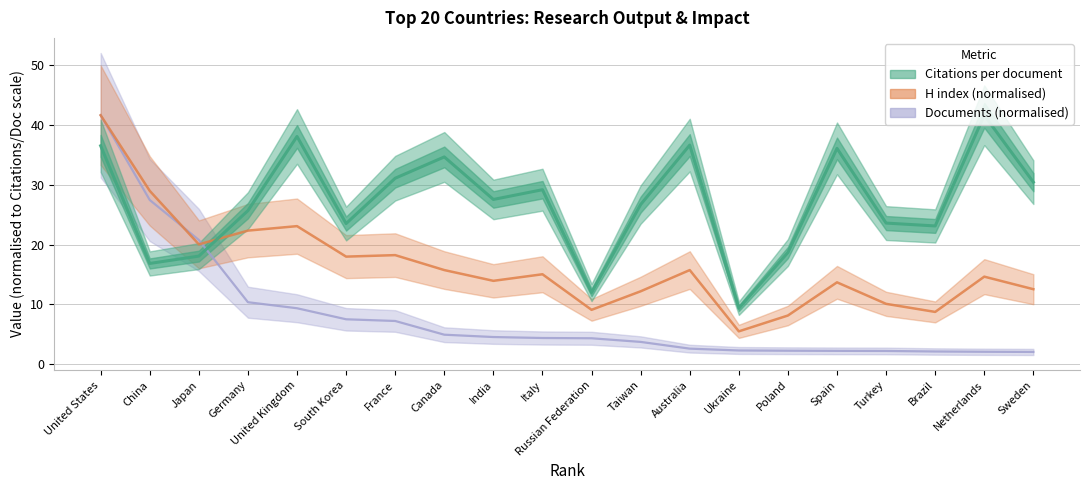

Is the value of H index at Taiwan greater than the value of Documents at Brazil?

Yes